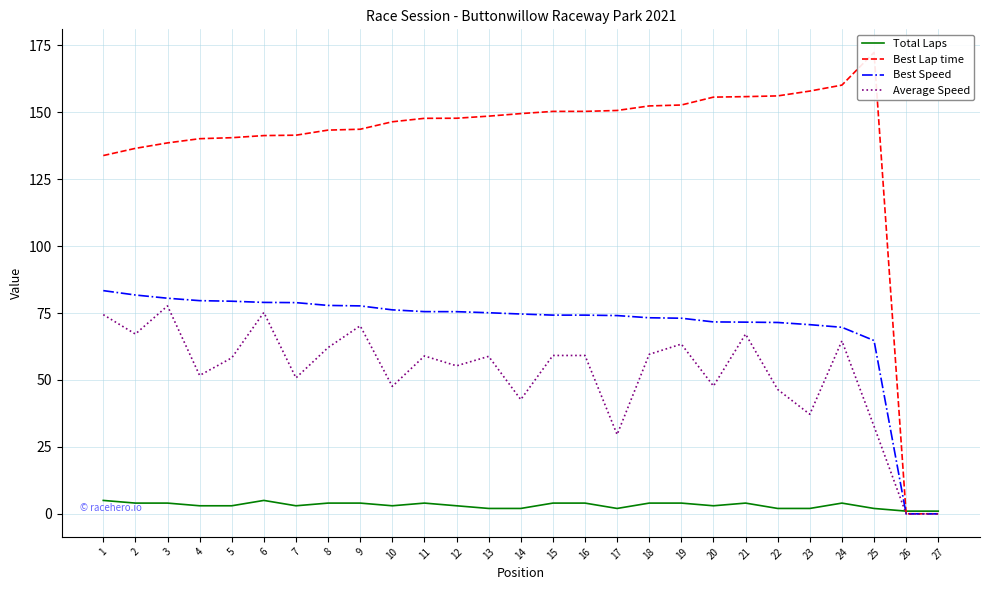

What is the highest value of the Average Speed series?

77.7